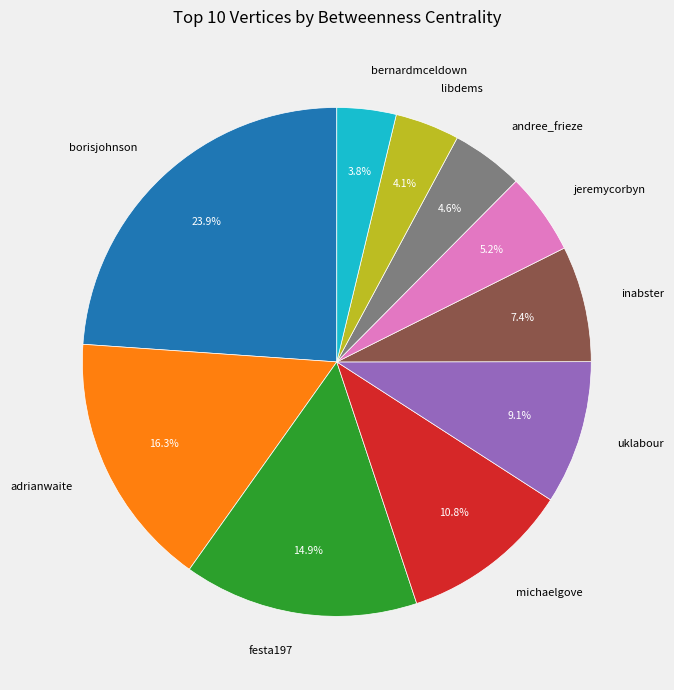

Which slice is the largest?

borisjohnson